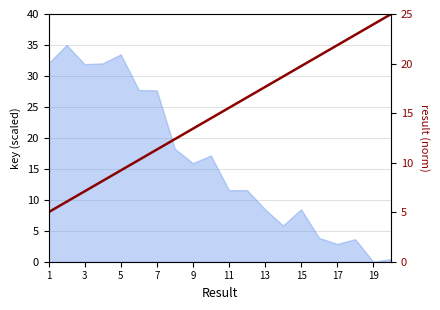

Count the number of values greater than 15.

10